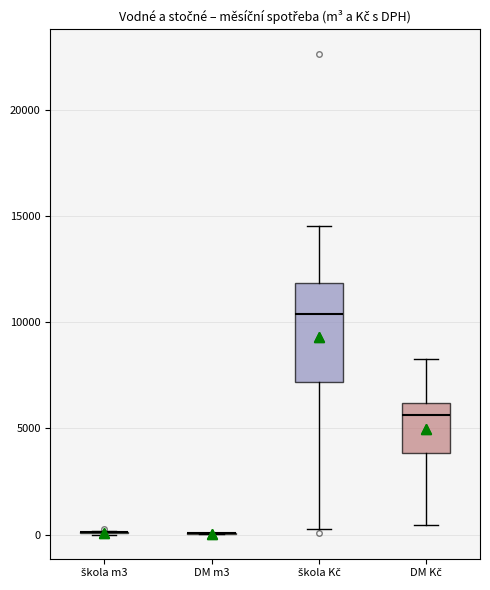

Where does the lower whisker of the box for škola Kč end on the y-axis? The values are not printed on the chart, so give them approximately, as read against the axis.

500